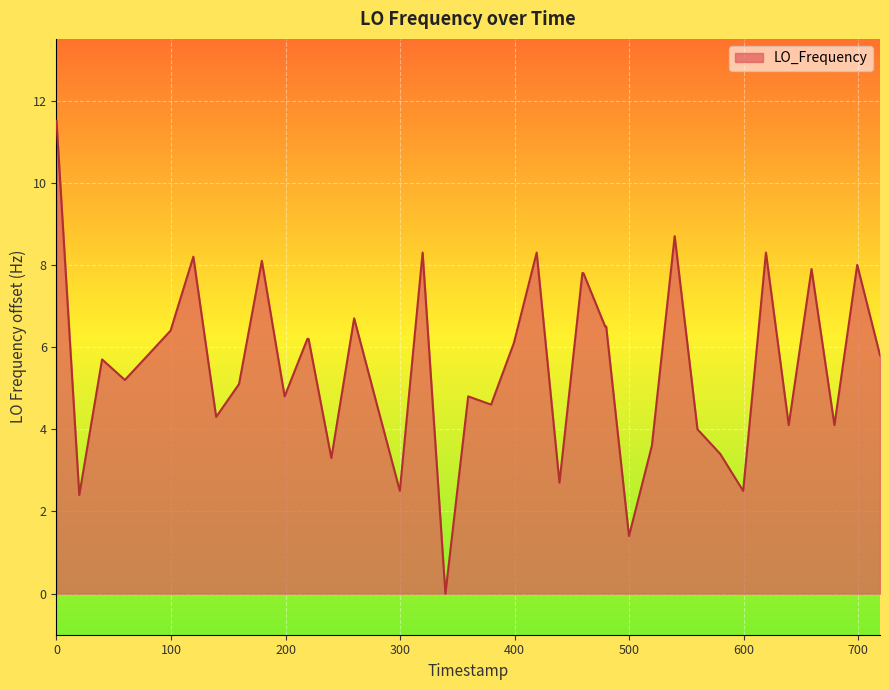

What is the difference between the maximum and minimum values?

11.5